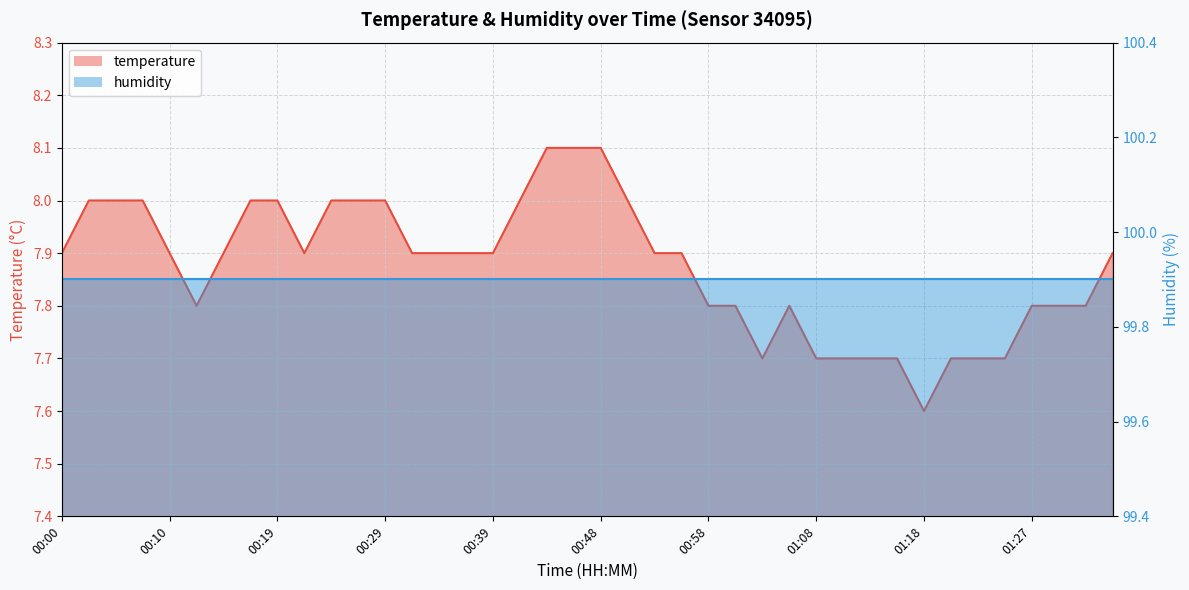

What is the difference between the maximum and minimum values?

0.5